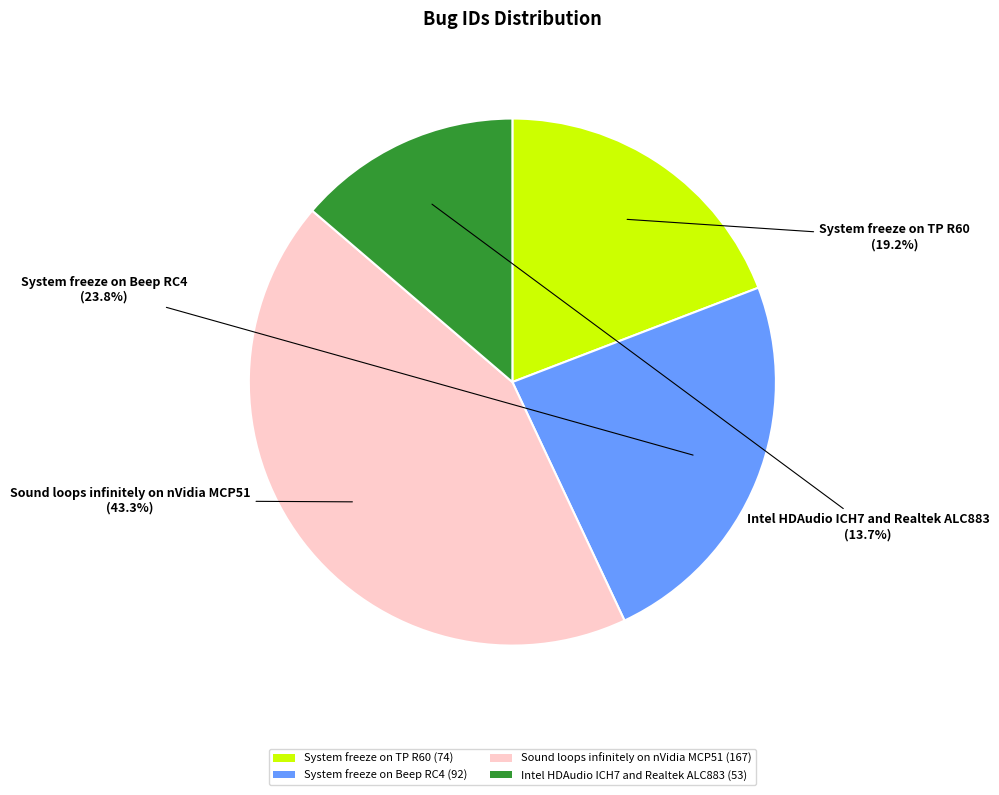

Which has a higher value, Sound loops infinitely on nVidia MCP51 or Intel HDAudio ICH7 and Realtek ALC883?

Sound loops infinitely on nVidia MCP51